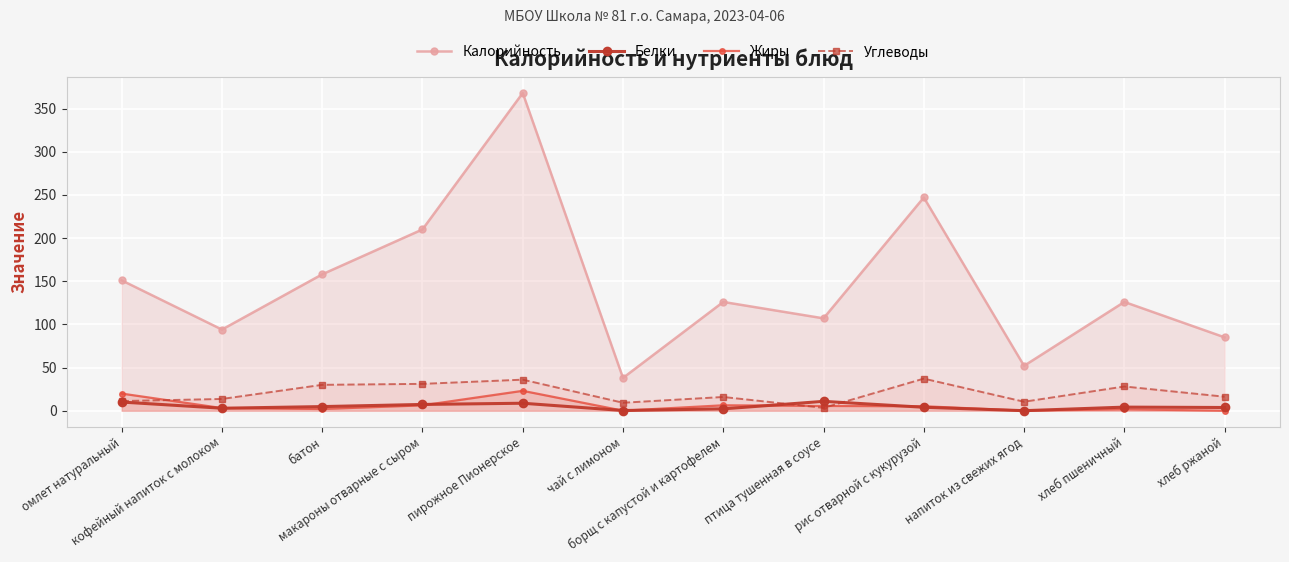

Reading left to right, extract all data points from this chart.

Калорийность: 151.0	94.0	158.0	210.0	368.0	38.0	126.0	107.0	247.0	52.0	126.0	85.0
Белки: 10.1	2.9	4.8	7.3	8.7	0.2	2.2	10.8	4.0	0.1	4.2	3.8
Жиры: 19.9	3.1	2.0	6.2	23.0	0.1	6.3	5.6	5.2	0.1	1.7	0.0
Углеводы: 11.2	13.6	30.0	31.1	36.0	9.2	15.9	3.3	37.2	10.4	28.1	16.2